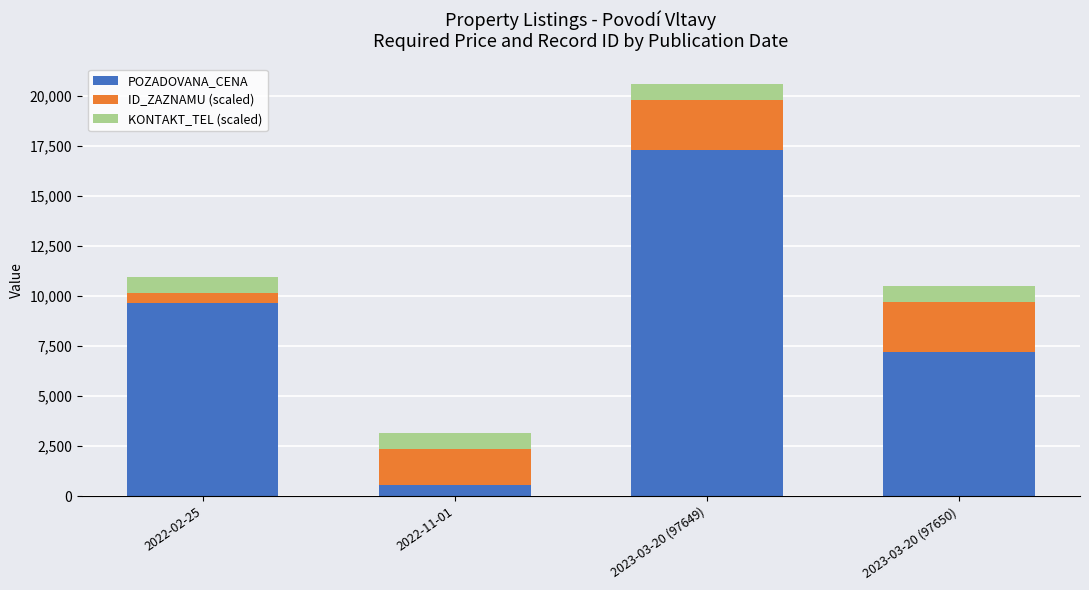

Rank the categories by POZADOVANA_CENA value from highest to lowest.

2023-03-20 (97649), 2022-02-25, 2023-03-20 (97650), 2022-11-01